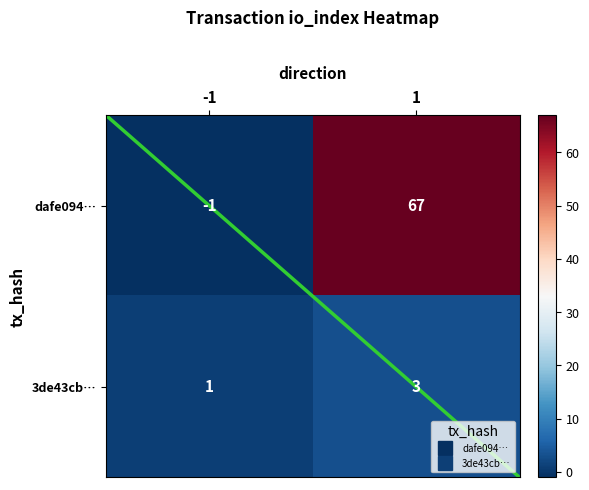

Reading right to left, list all the values displayed in this chart.

dafe094…: 67	-1
3de43cb…: 3	1